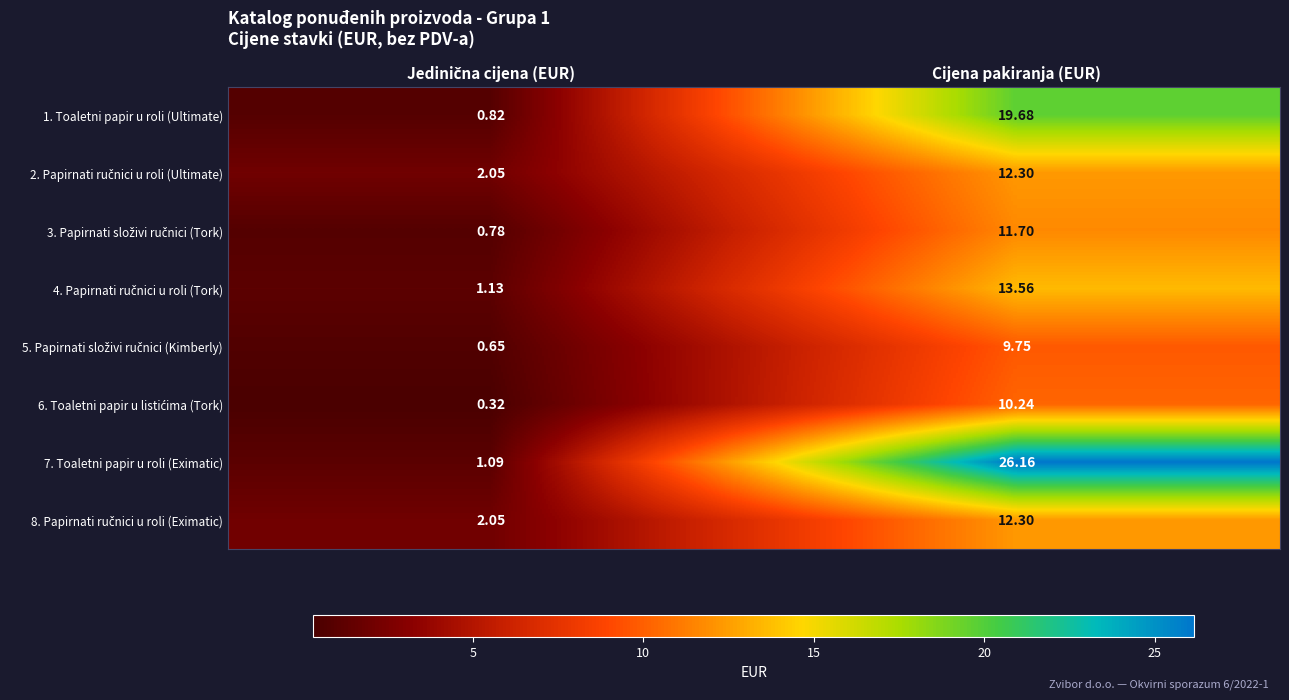

Which category has the highest value across all series?

Cijena pakiranja (EUR)